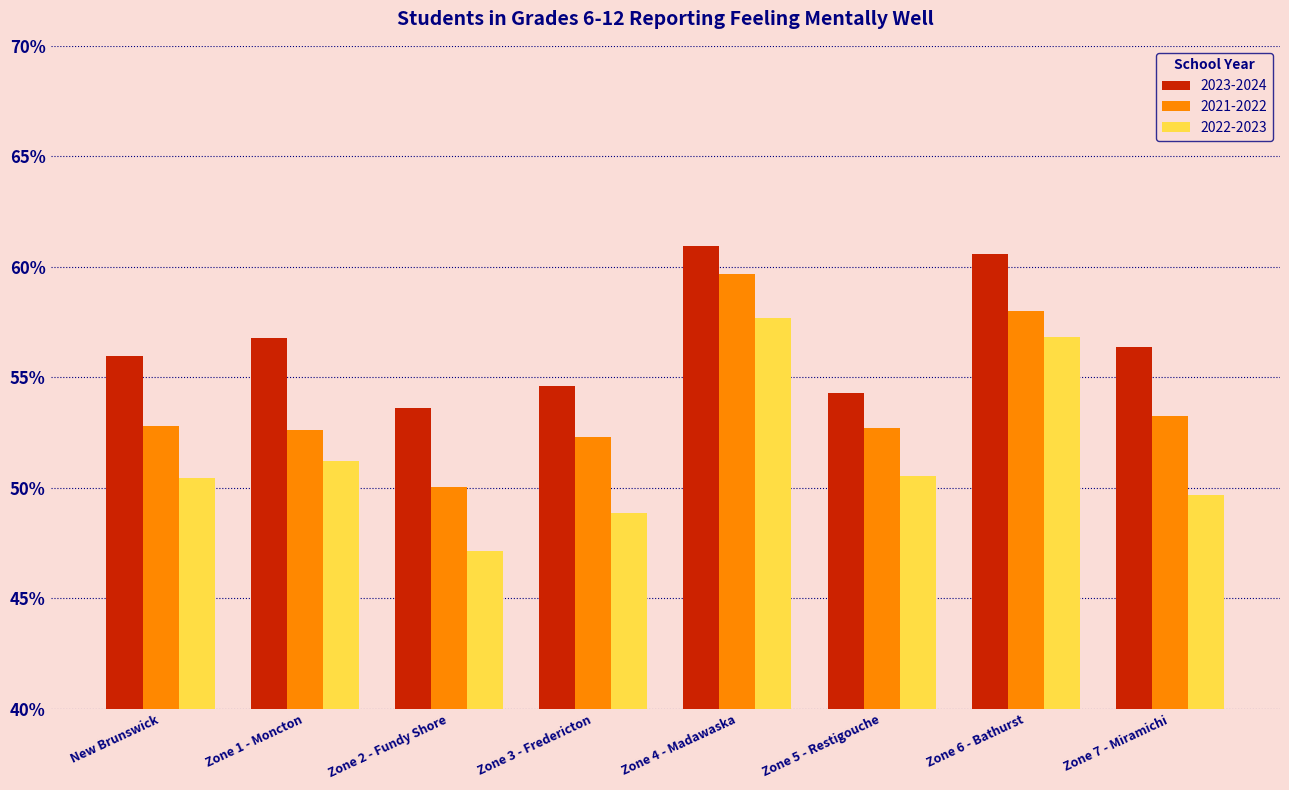

What is the average value of the 2023-2024 series?

56.7